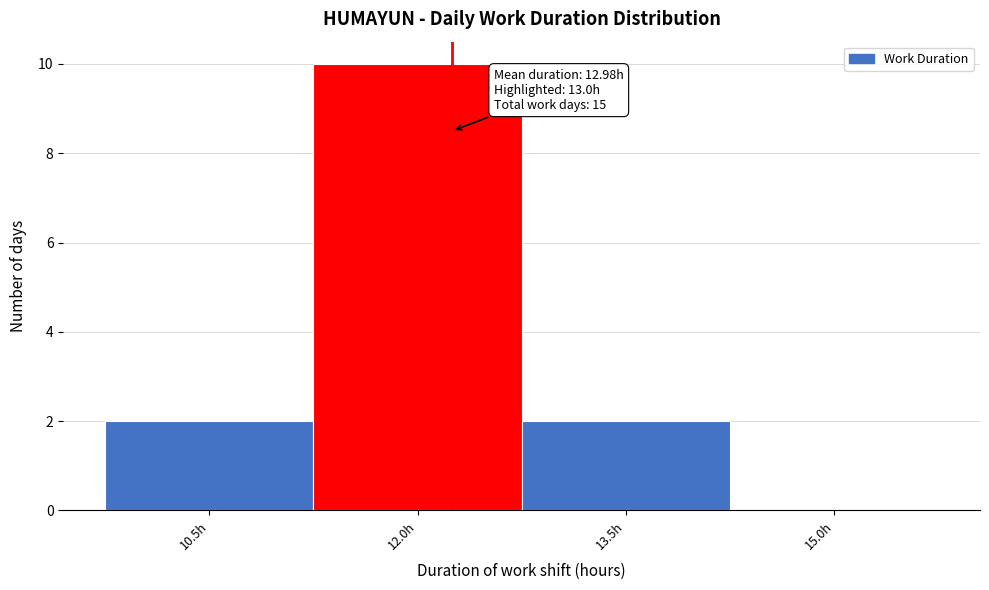

Reading left to right, extract all data points from this chart.

10.5h=2	12.0h=10	13.5h=2	15.0h=0